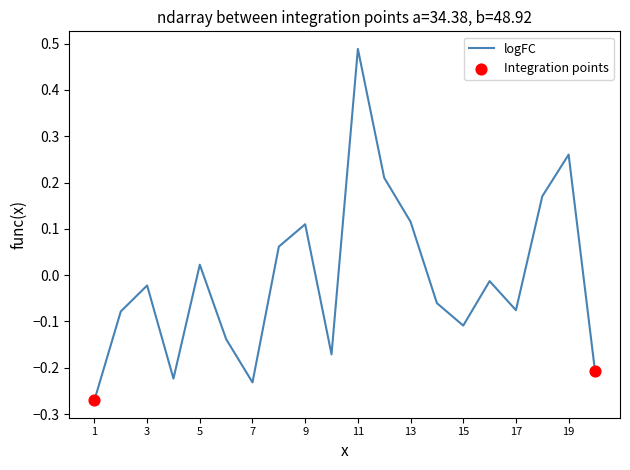

Is this an area chart (filled region under the line)?

No